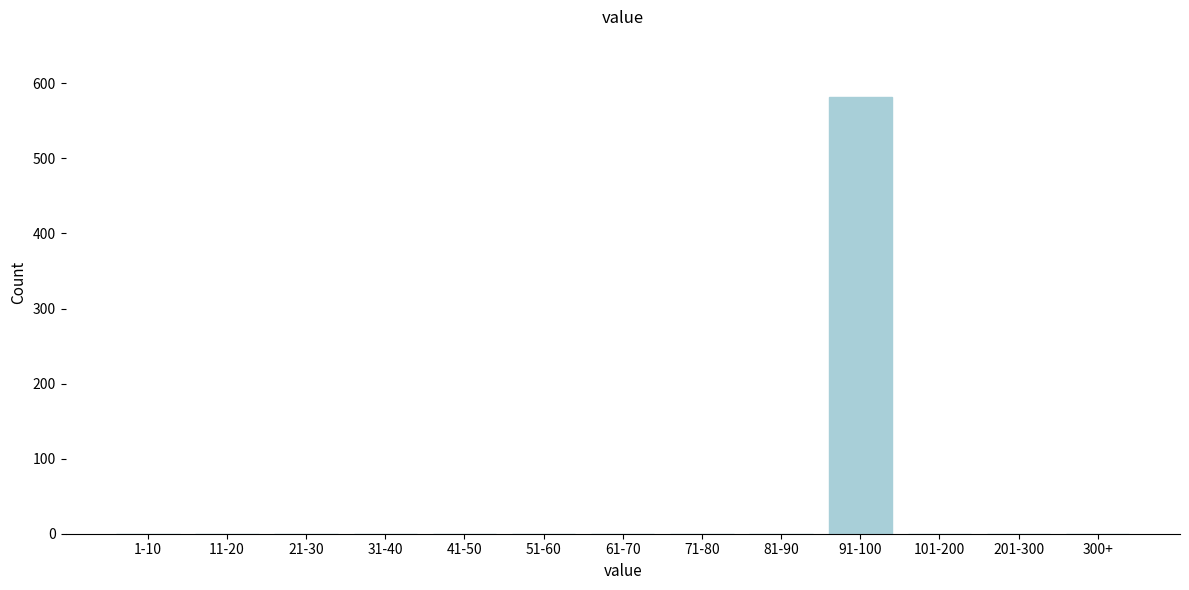

Reading left to right, what are all the values shown in this chart?

1-10=0	11-20=0	21-30=0	31-40=0	41-50=0	51-60=0	61-70=0	71-80=0	81-90=0	91-100=582	101-200=0	201-300=0	300+=0